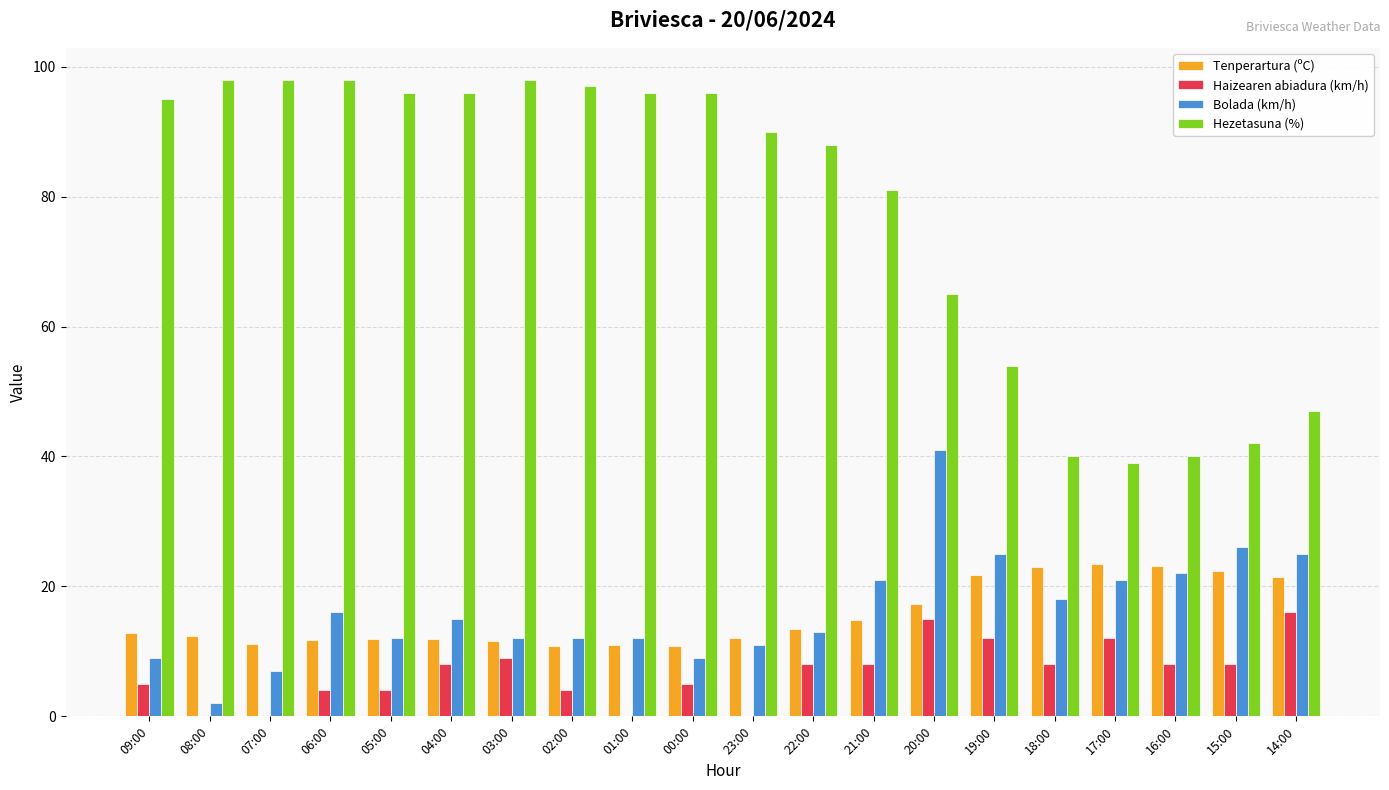

Are the bars grouped side by side (vs. stacked)?

Yes